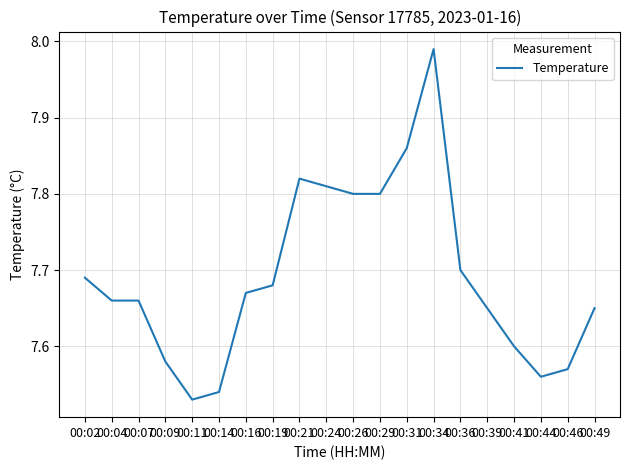

At which category does the chart reach its minimum across all series?

00:11